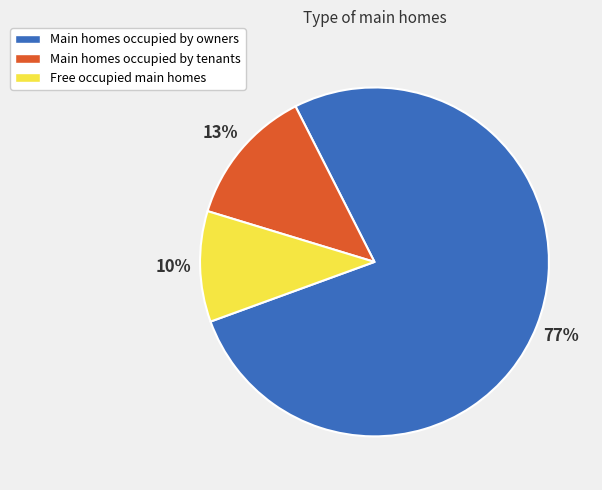

To the nearest percent, what is the average slice percentage?

33%